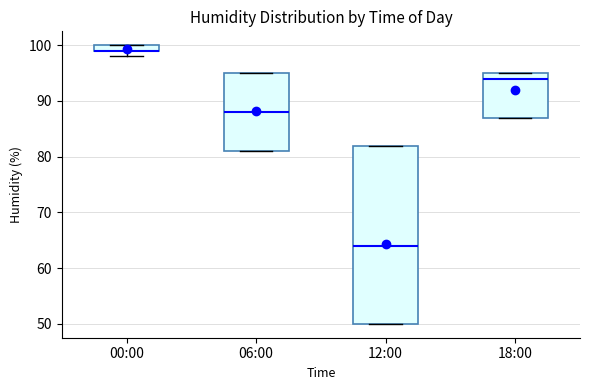

Comparing the boxes themselves (not the whiskers), which one is the tallest?

12:00